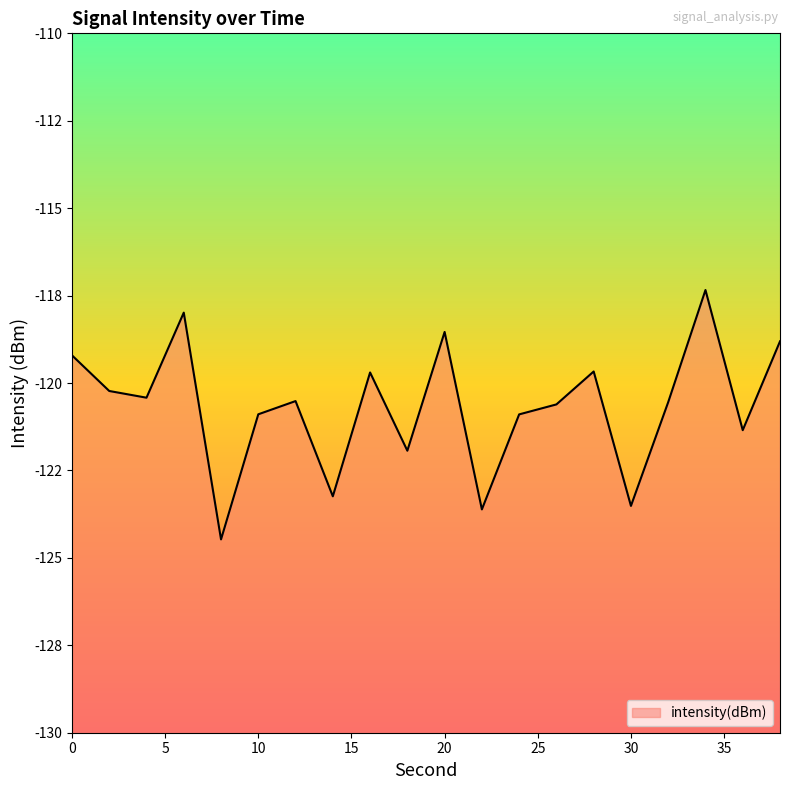

The chart shows a value of -117.3 at 34. True or false?

True